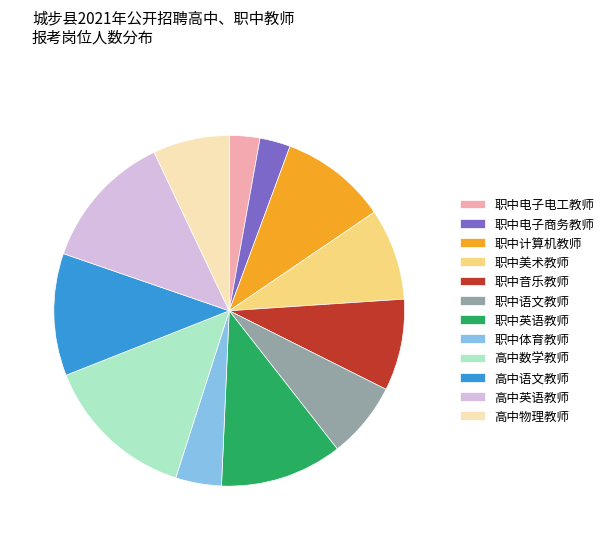

True or false: 职中计算机教师 accounts for 10% of the total.

True